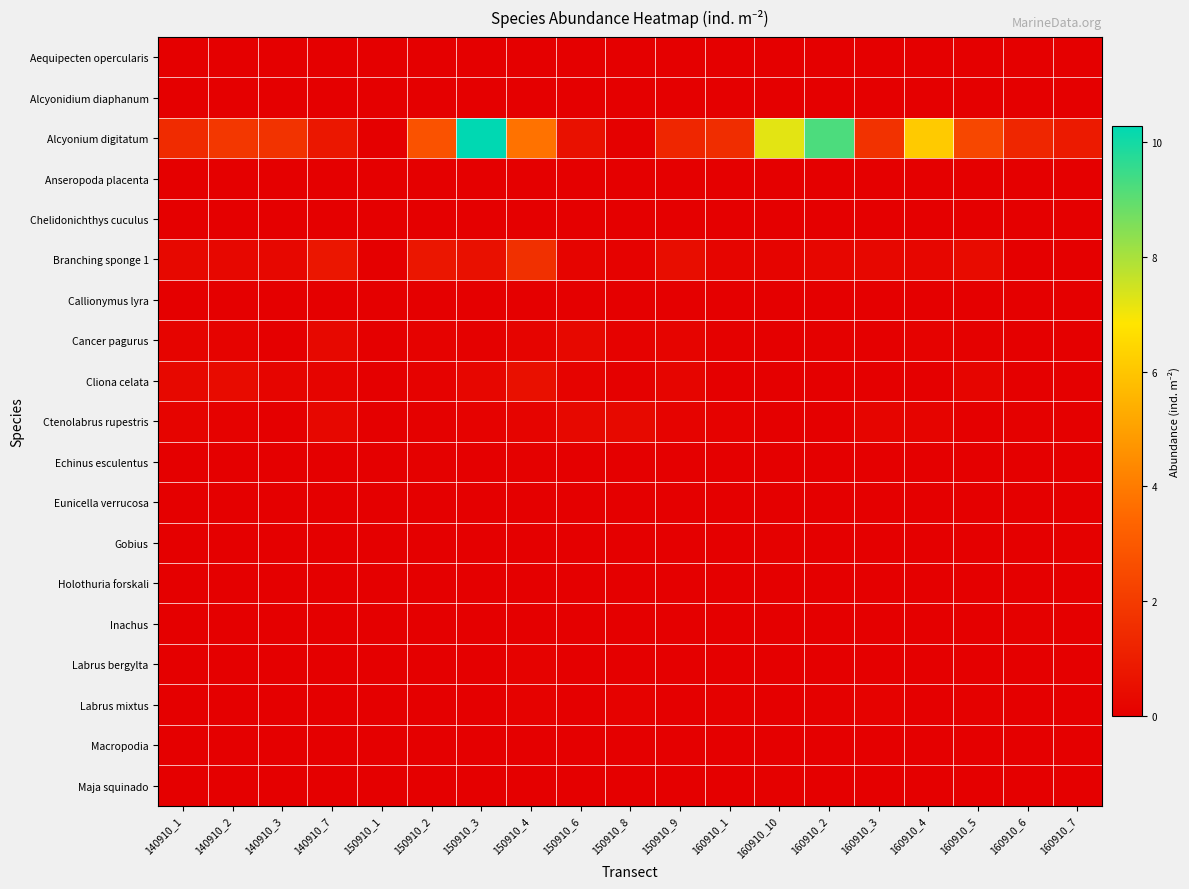

What is the difference between the highest and lowest values at 160910_2?

9.2